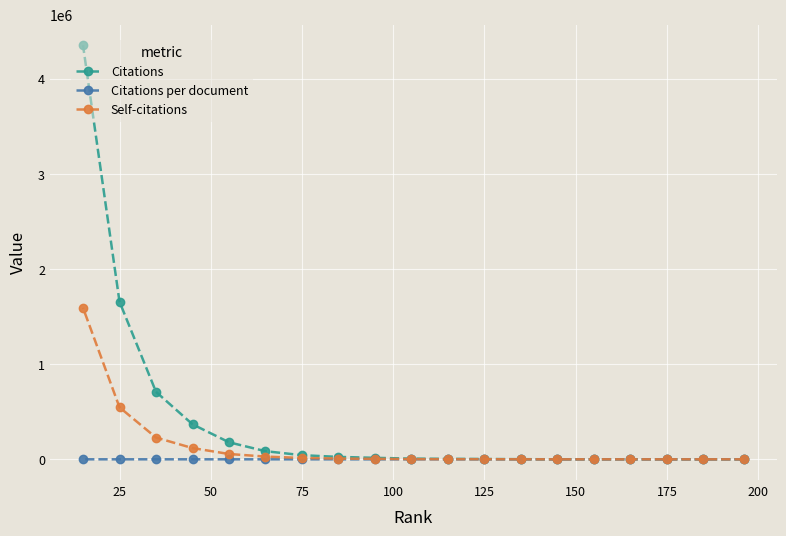

What is the difference between the second highest and second lowest values in the Self-citations series?

546388.0